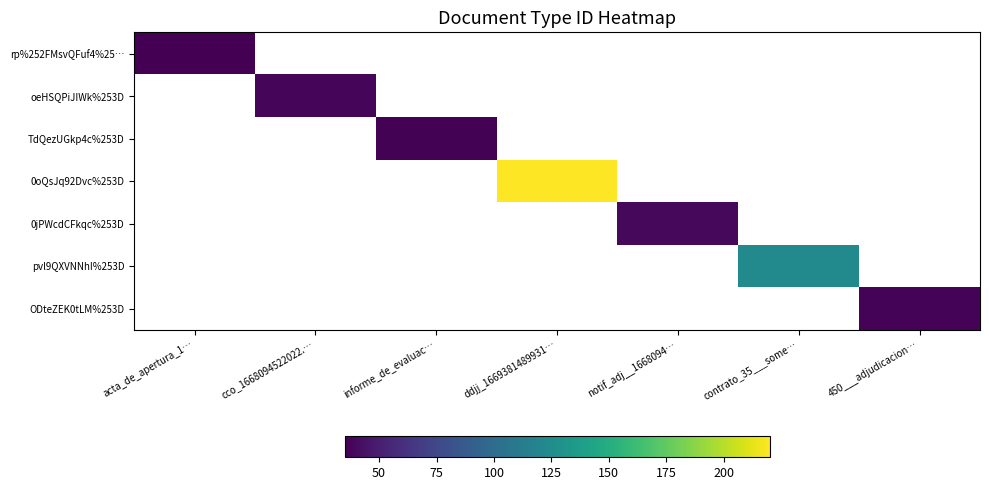

What is the smallest value displayed?

35.0